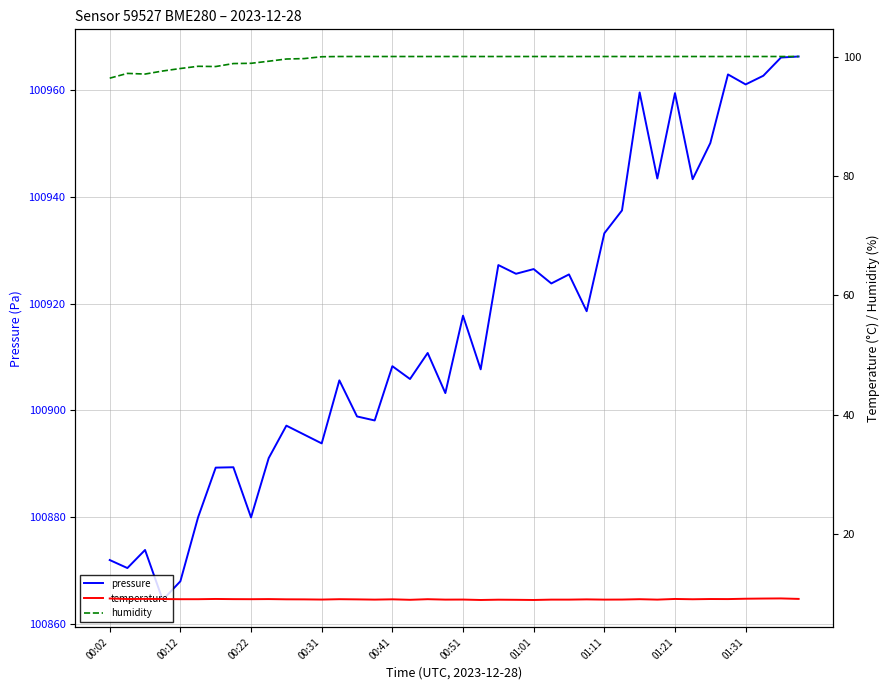

What is the minimum value for pressure?

100864.6